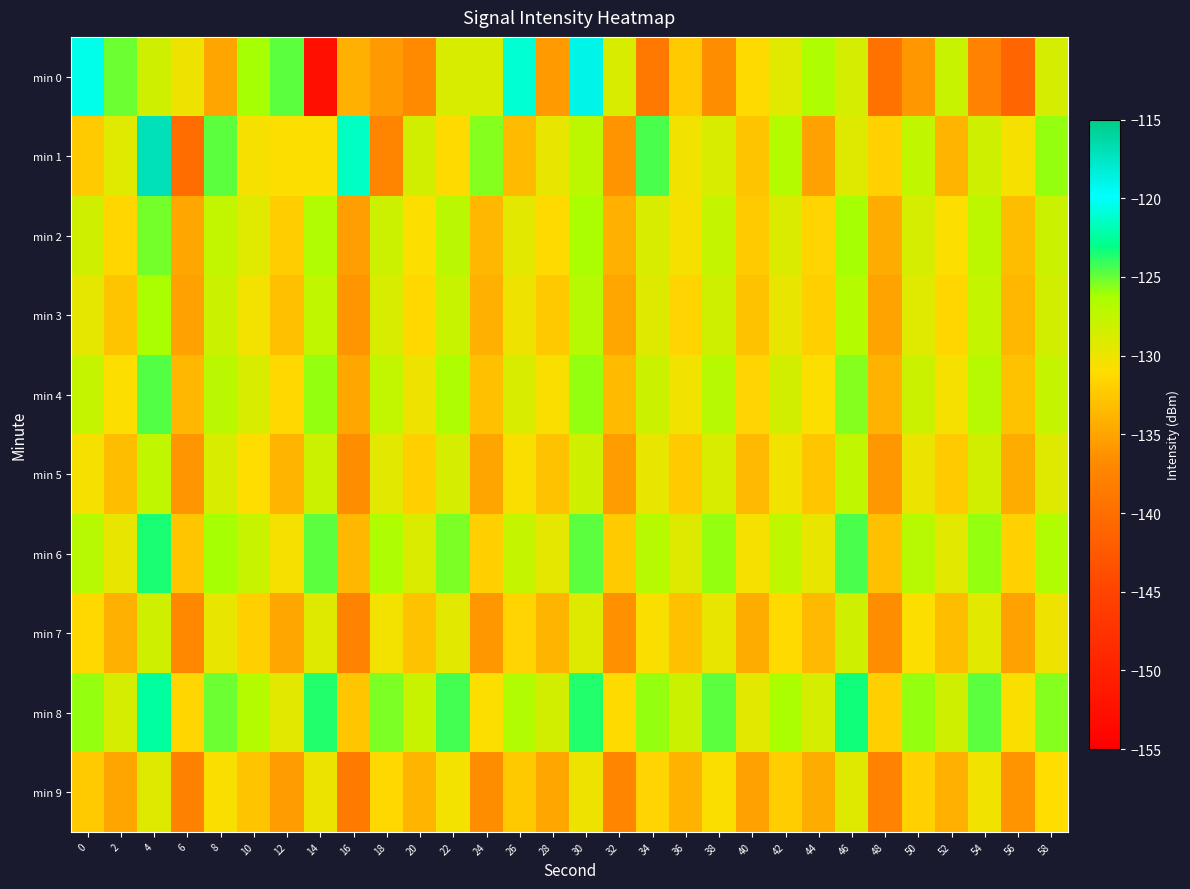

Which series has the widest spread of values?

min 0